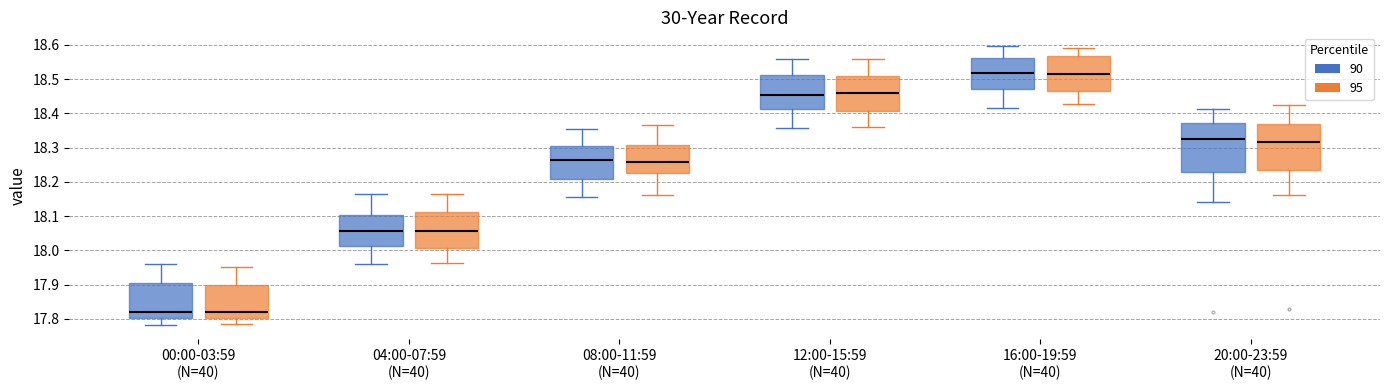

Where does the lower whisker of the box for 16:00-19:59 (N=40) (90) end on the y-axis? The values are not printed on the chart, so give them approximately, as read against the axis.

18.42